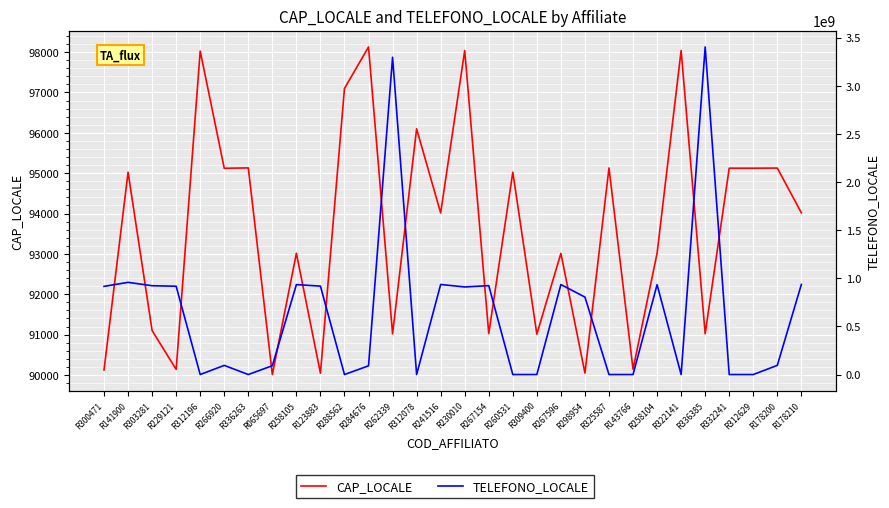

Count the number of categories in the chart.

30